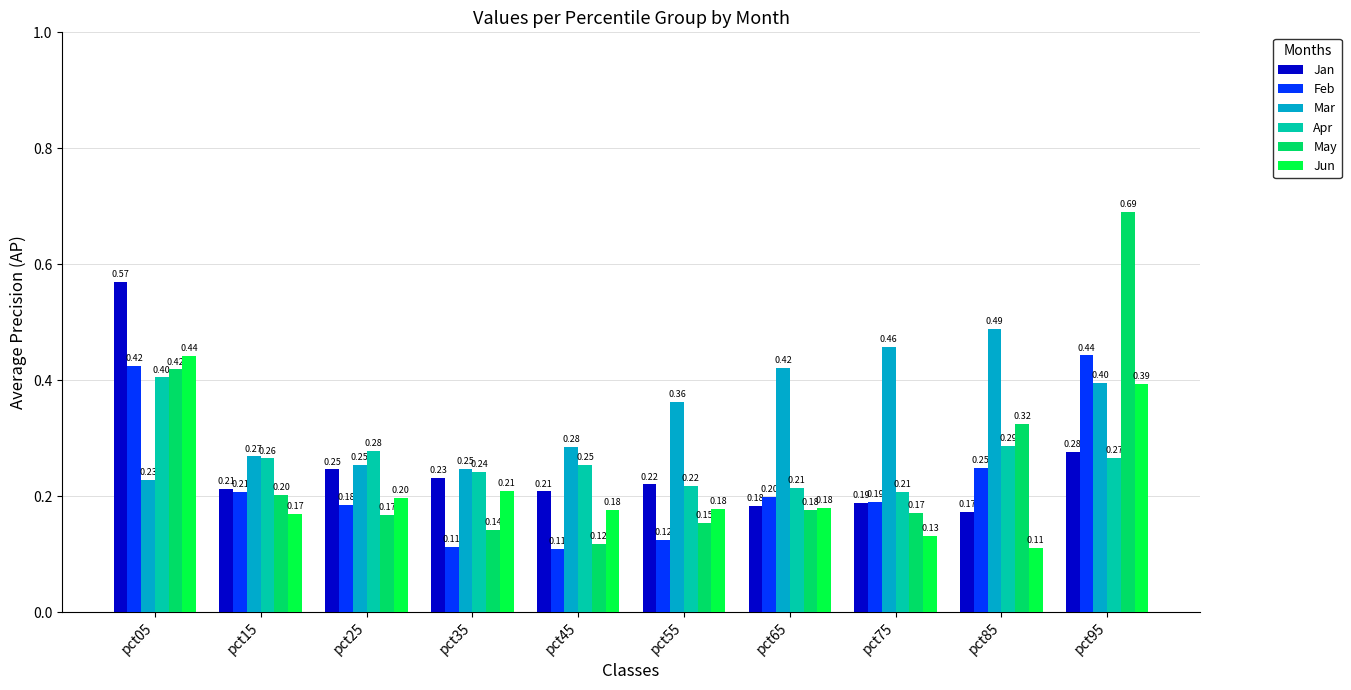

Does the chart contain stacked bars?

No